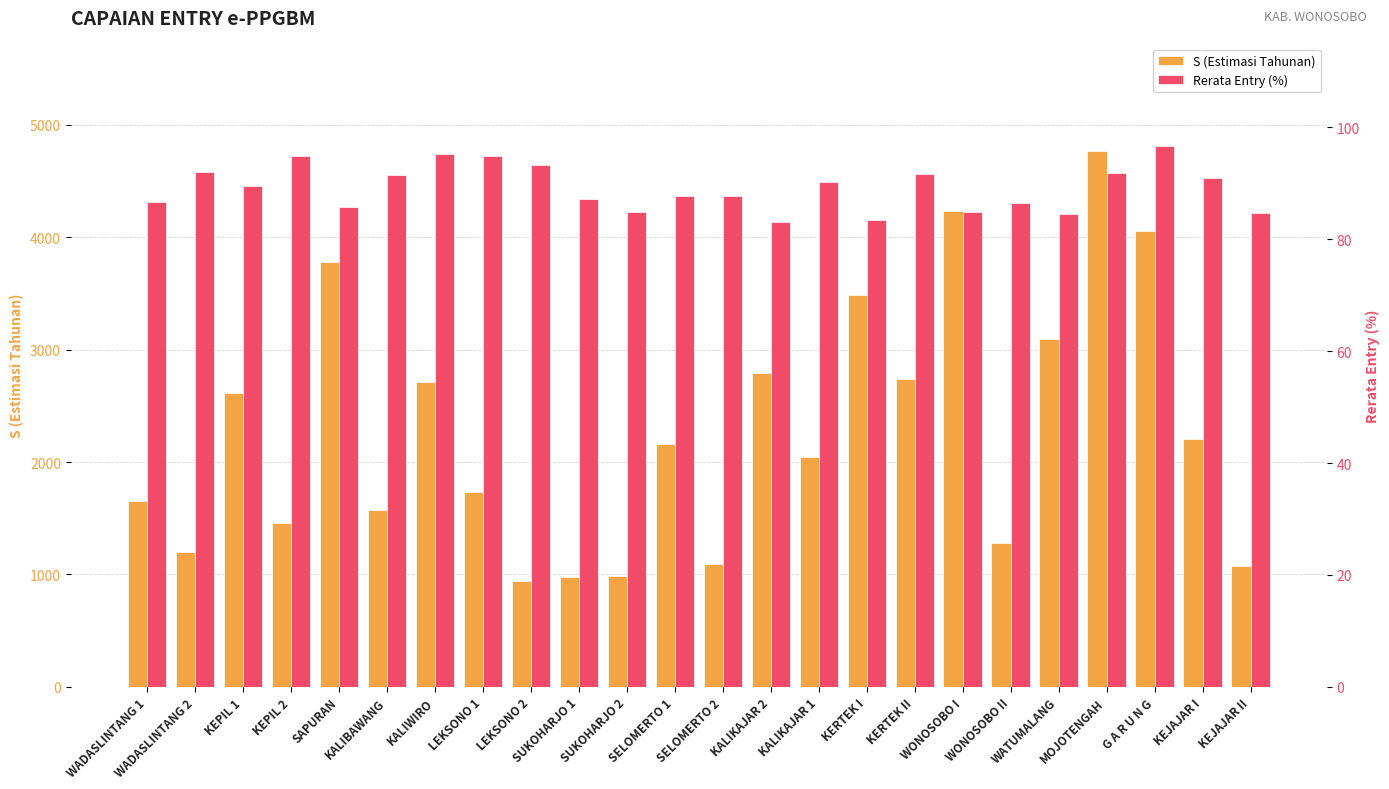

Reading left to right, extract all data points from this chart.

S (Estimasi Tahunan): 1652.0	1199.0	2619.0	1456.0	3782.0	1576.0	2714.0	1736.0	946.0	981.0	987.0	2157.0	1097.0	2792.0	2047.0	3486.0	2743.0	4231.0	1276.0	3097.0	4771.0	4058.0	2209.0	1077.0
Rerata Entry (%): 86.7	92.1	89.5	94.9	85.8	91.4	95.2	94.9	93.3	87.3	84.9	87.8	87.7	83.2	90.2	83.5	91.6	84.9	86.5	84.5	91.9	96.7	91.0	84.7